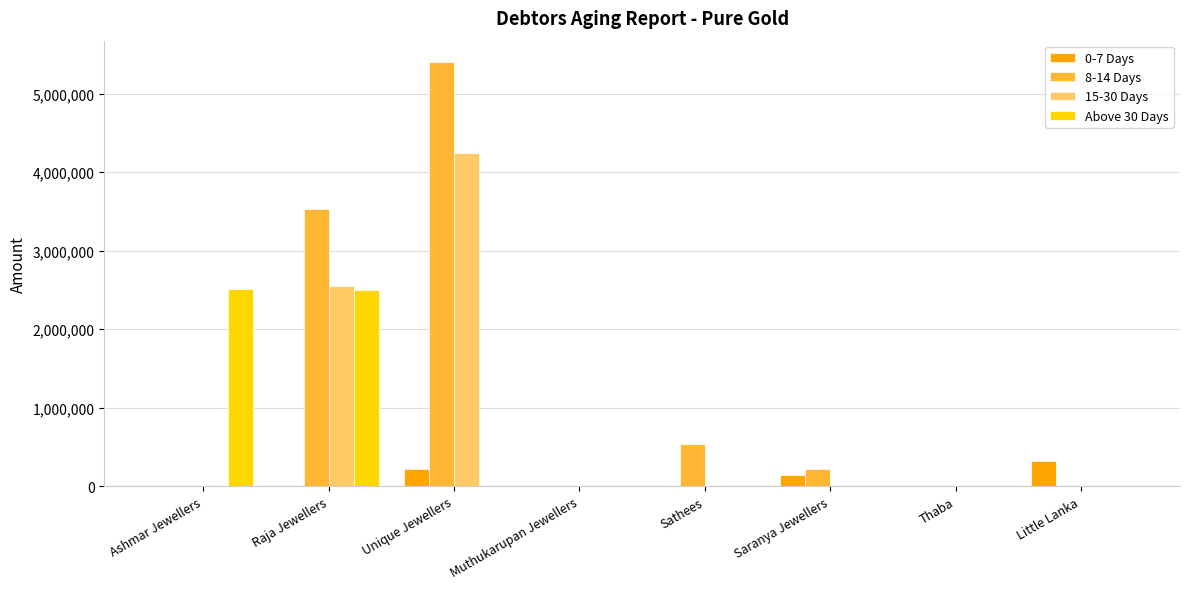

Is it true that 15-30 Days equals -2043365 at Ashmar Jewellers?

False